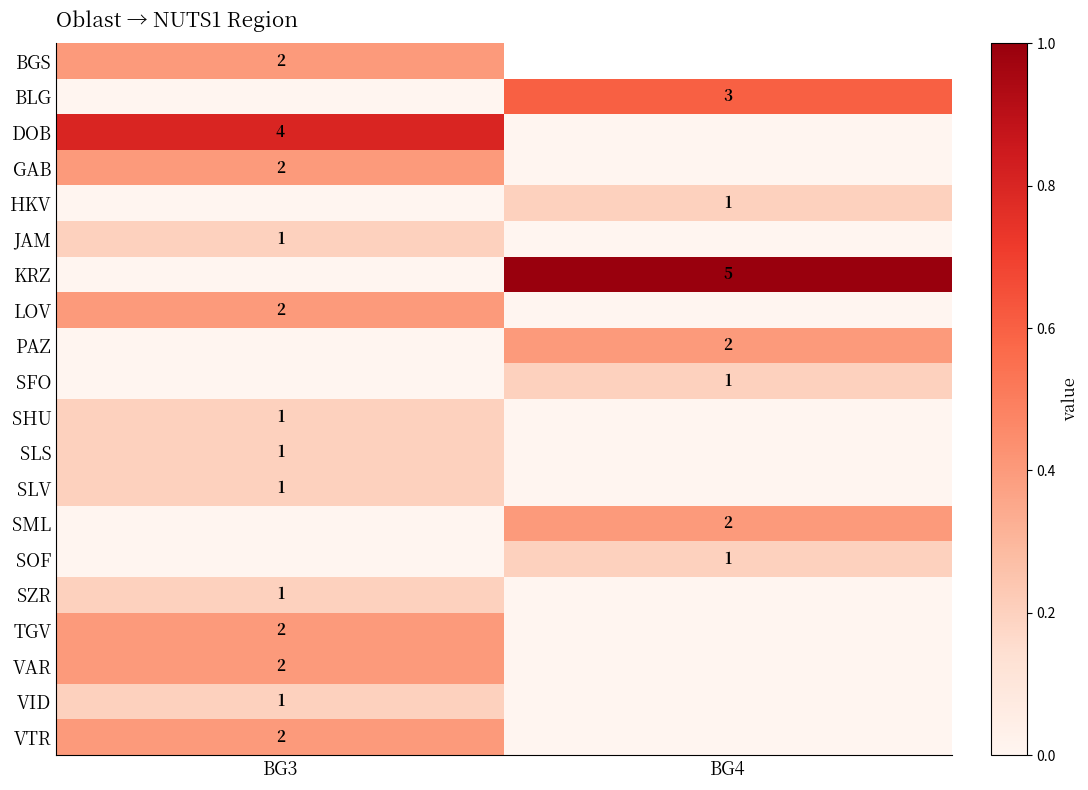

The value of BLG at BG4 is 3. True or false?

True